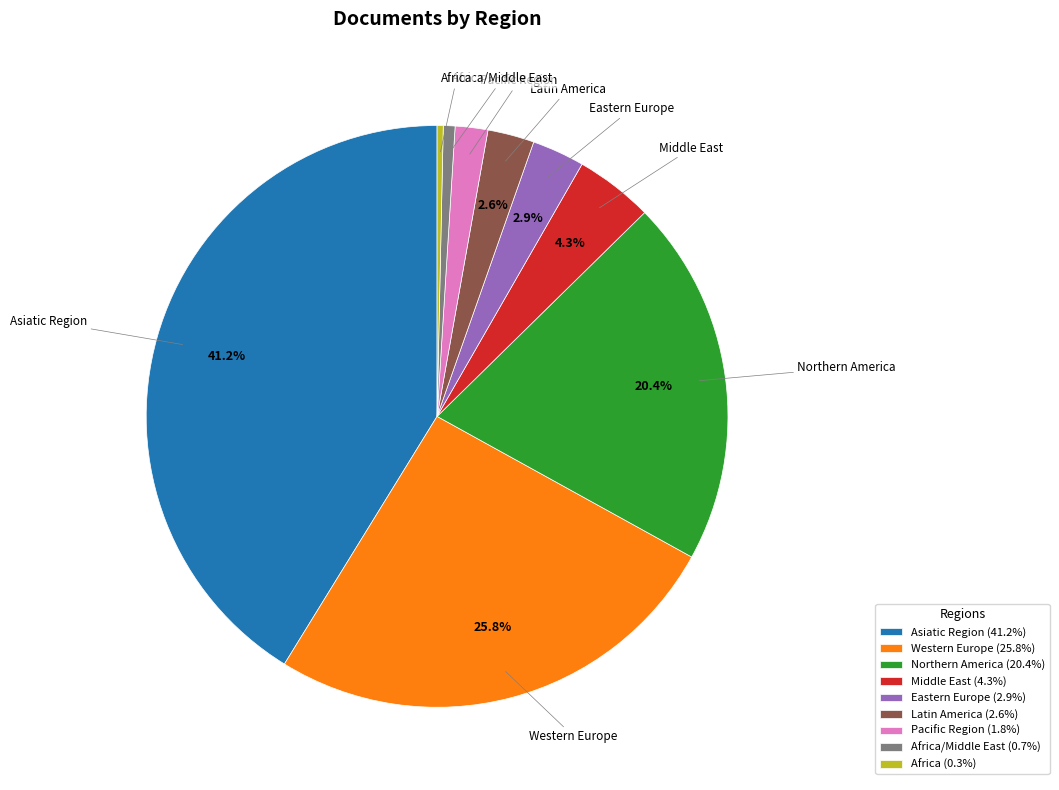

Between Asiatic Region and Eastern Europe, which is larger?

Asiatic Region